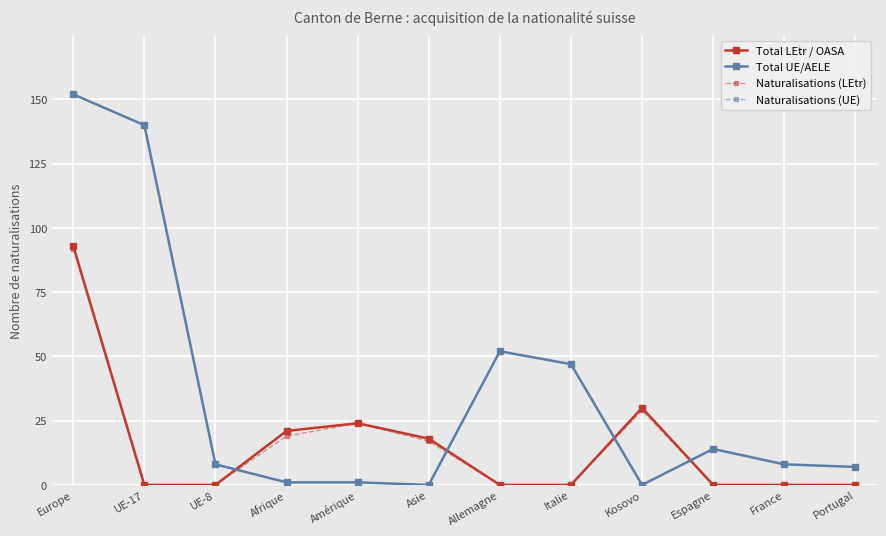

Between Europe and UE-8, which series saw the biggest shift?

Total UE/AELE